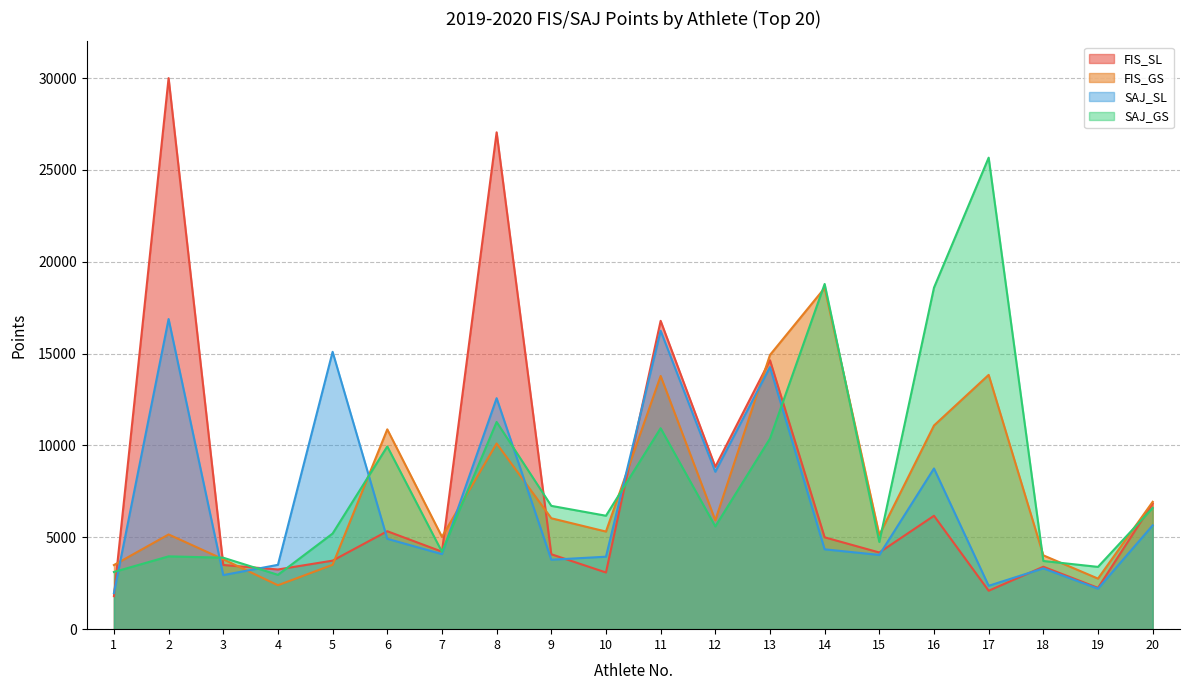

What is the difference between the SAJ_GS values at 19 and 11?

7548